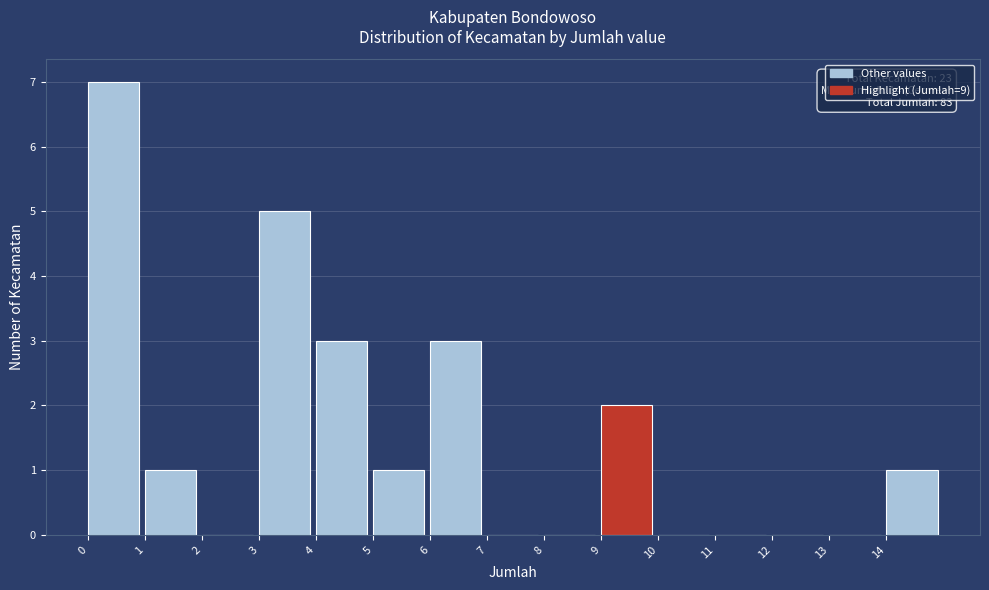

Which range on the x-axis has the tallest bar?

0 to 1